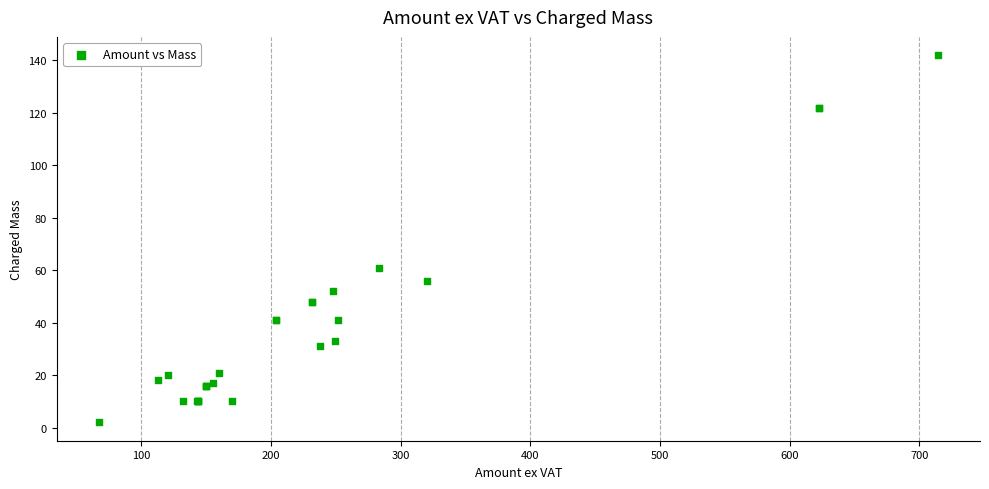

What Y value in the scatter plot is closest to 72?

61